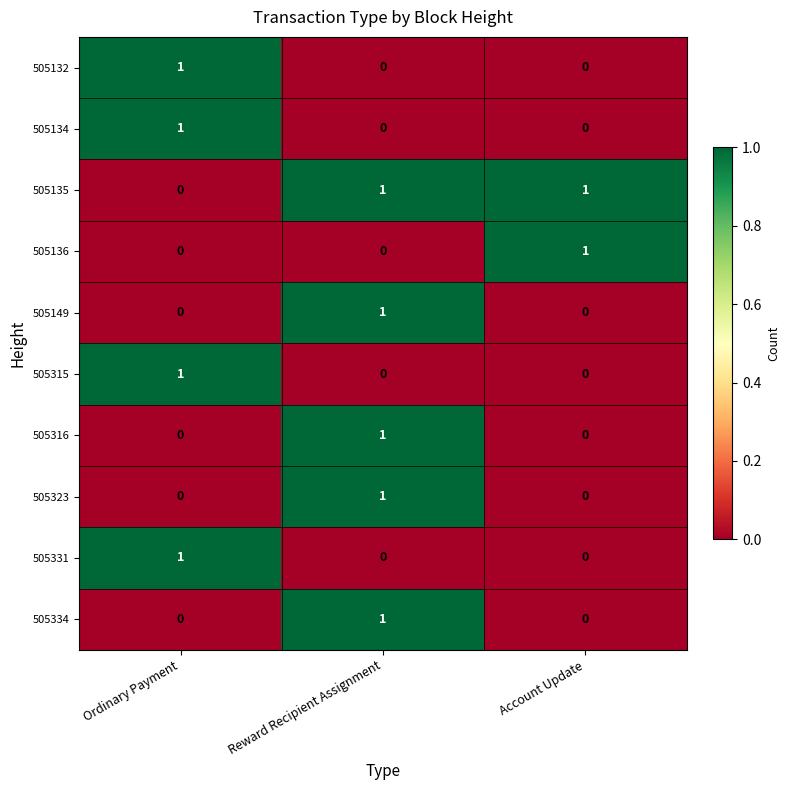

Which series has the largest total across all categories?

505135